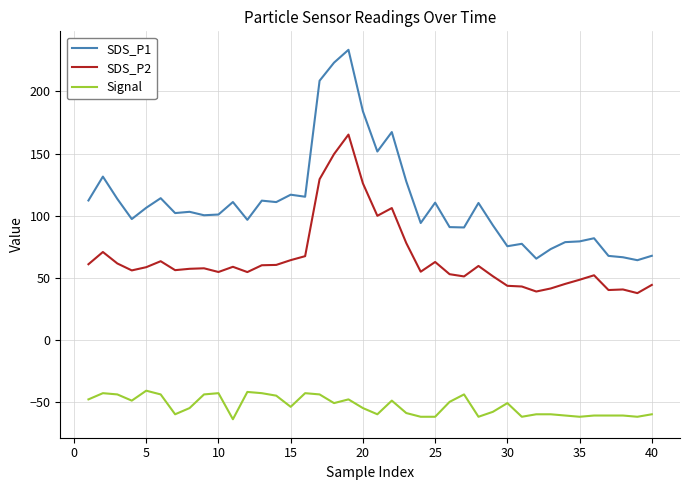

How many values in the Signal series are below -54?

20